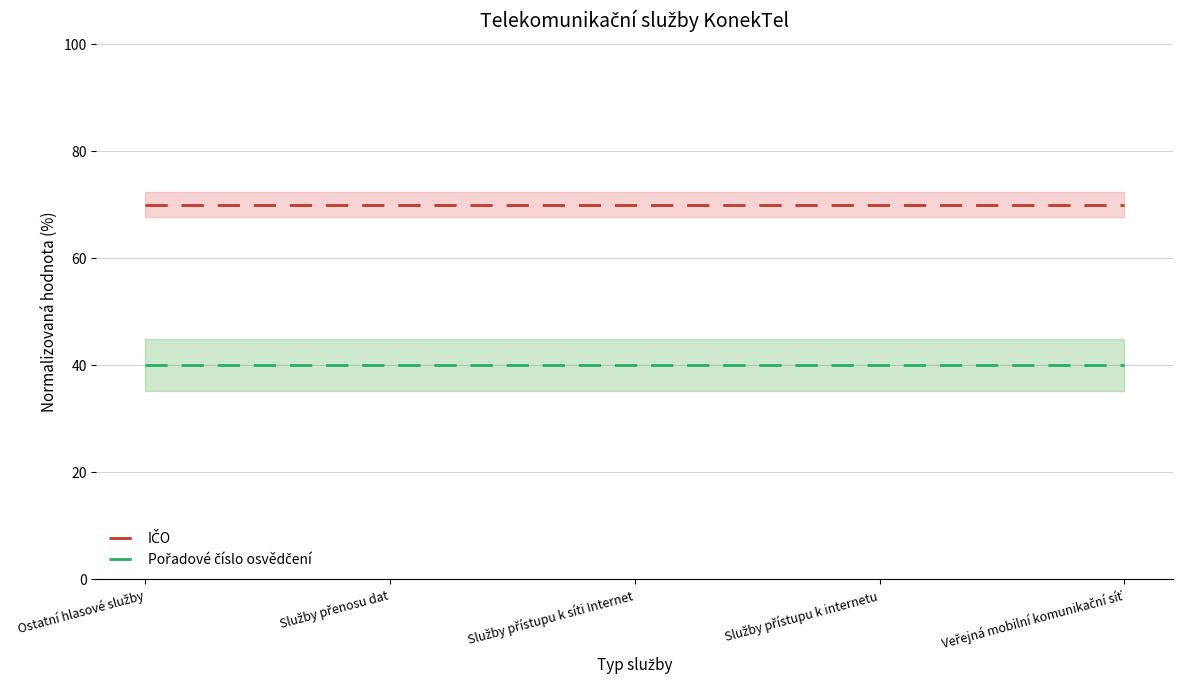

Is it true that IČO equals 104 at Veřejná mobilní komunikační síť?

False